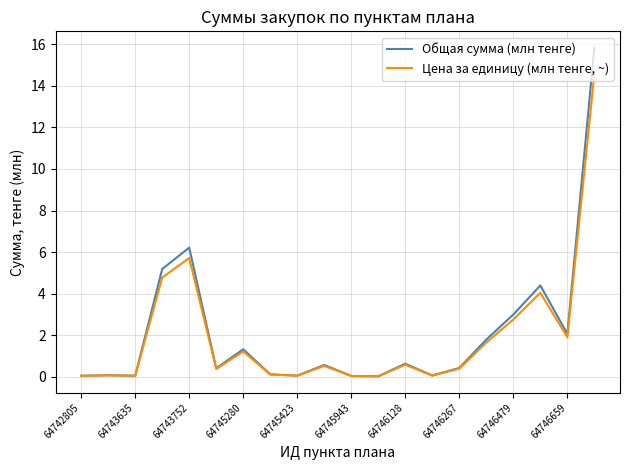

List the series in order of their overall mean, lowest first.

Цена за единицу (млн тенге, ~), Общая сумма (млн тенге)